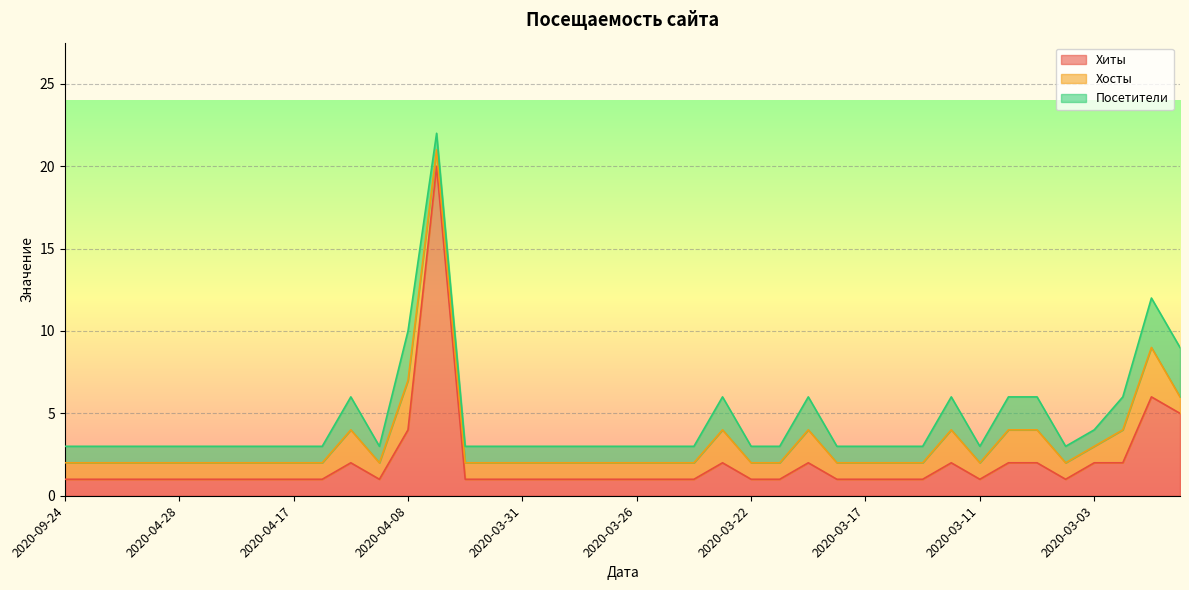

How many values in the Хосты series exceed 1?

9